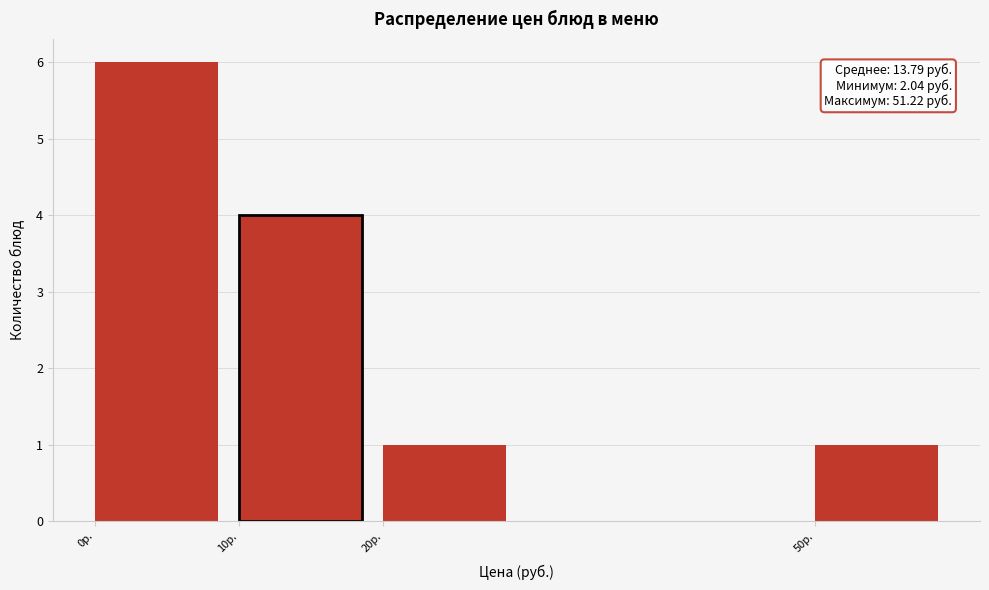

Which range on the x-axis has the tallest bar?

0 to 10